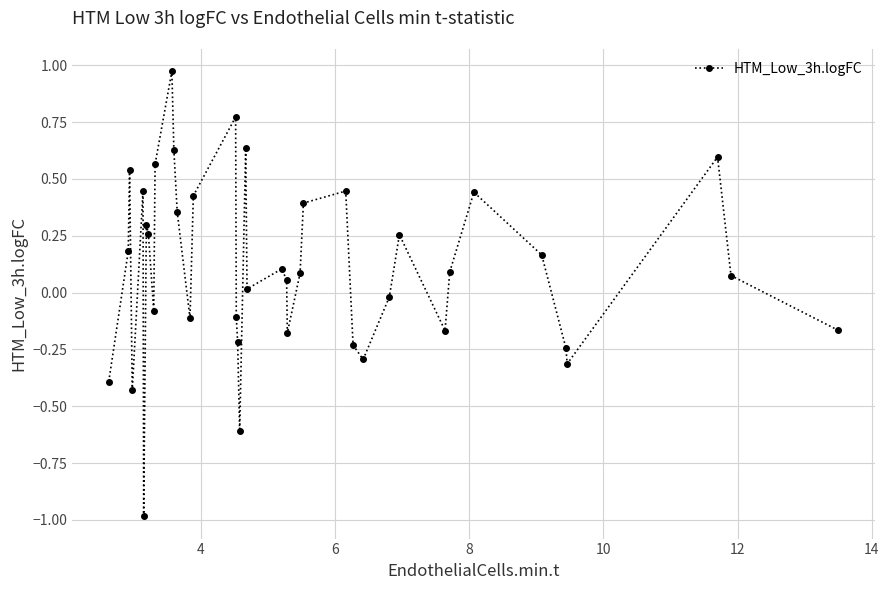

True or false: there are more than 1 points higher than both neighbors.

True